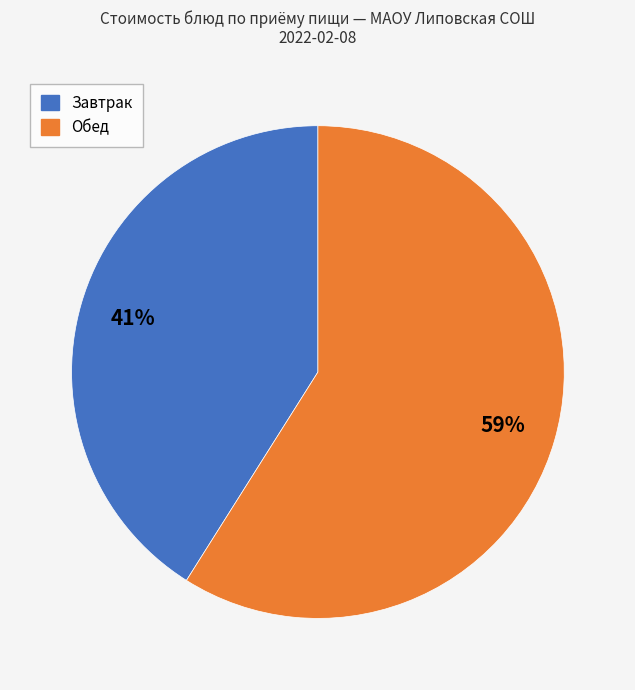

To the nearest percent, what is the average slice percentage?

50%